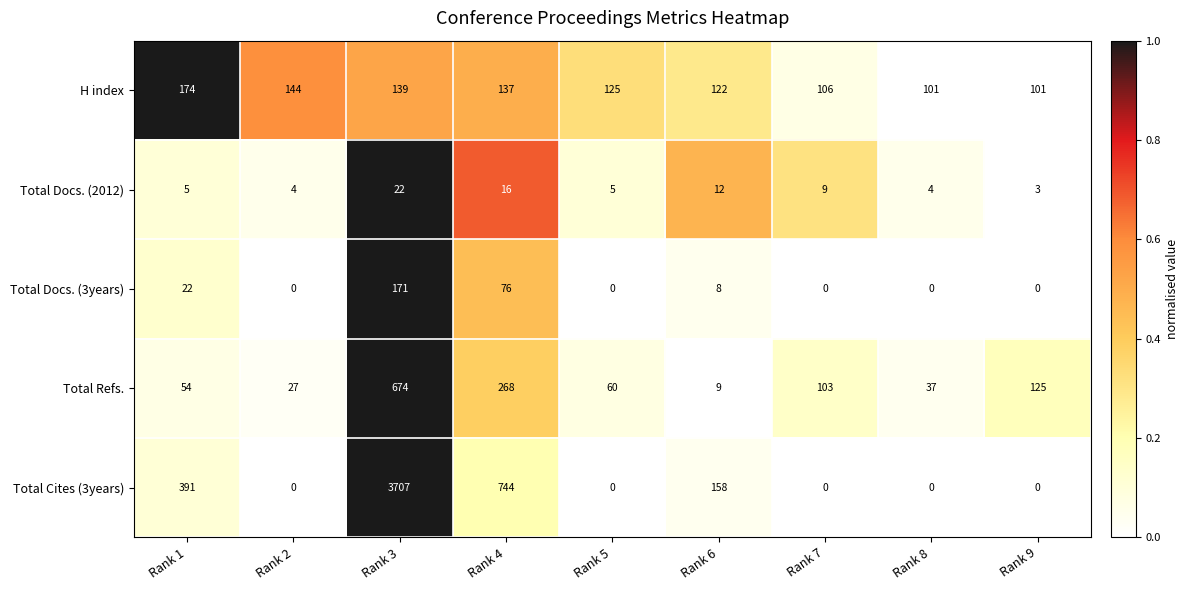

What is the total value across all series at Rank 3?

4713